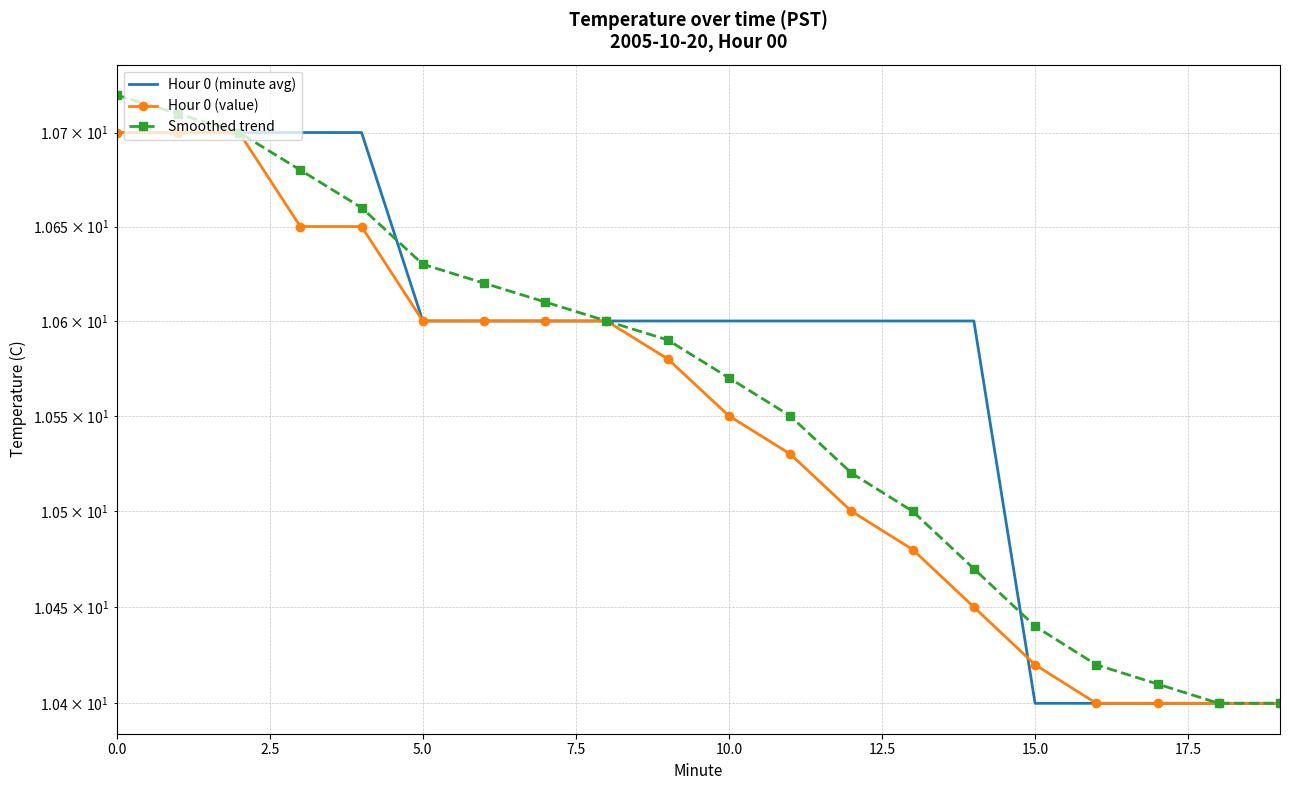

What is the label of the 20th point from the left?

19